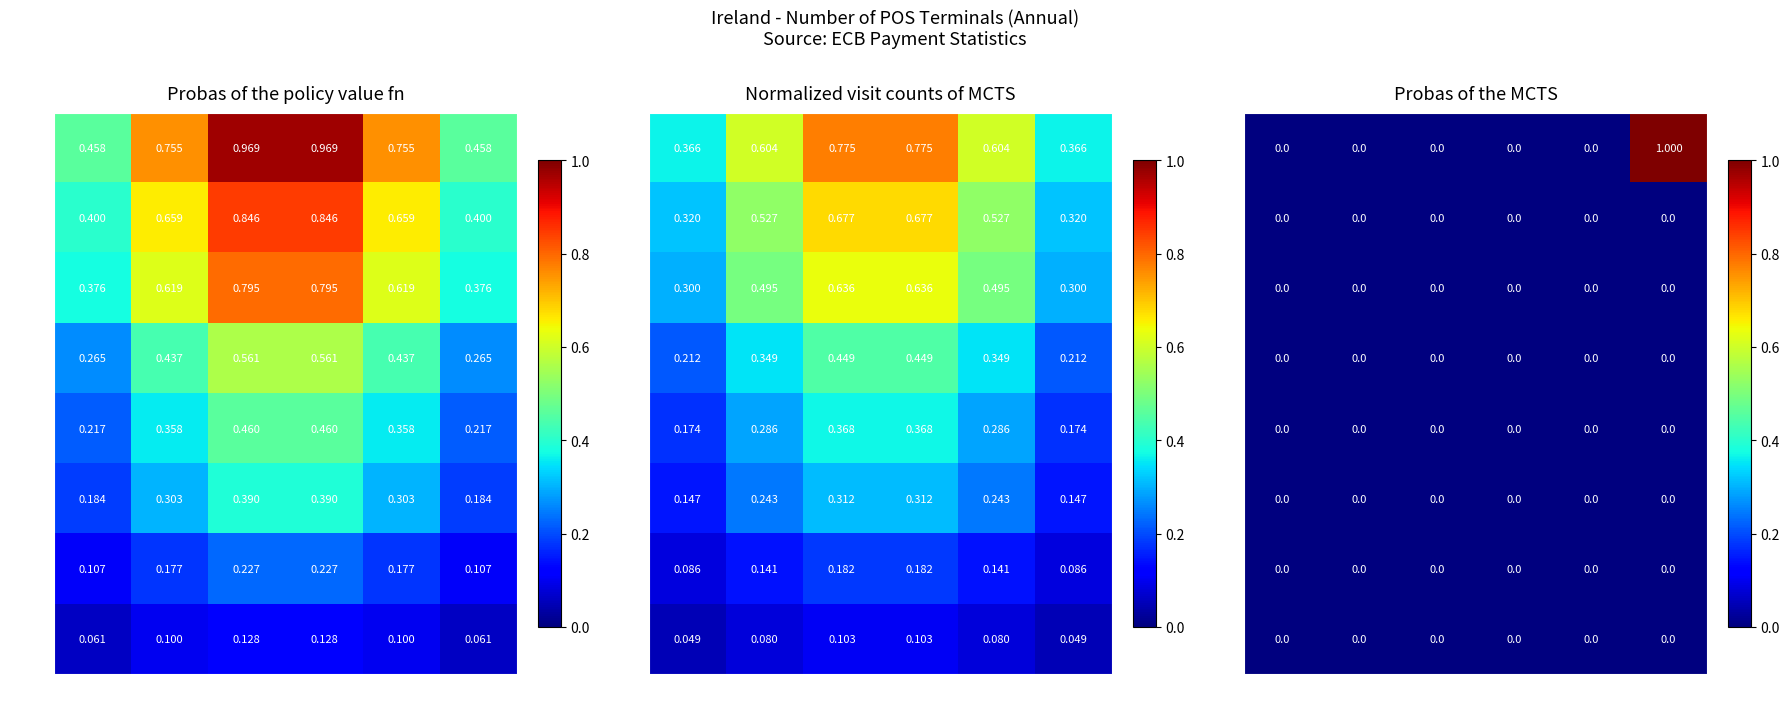

The 2021 series shows 0 at b. True or false?

True